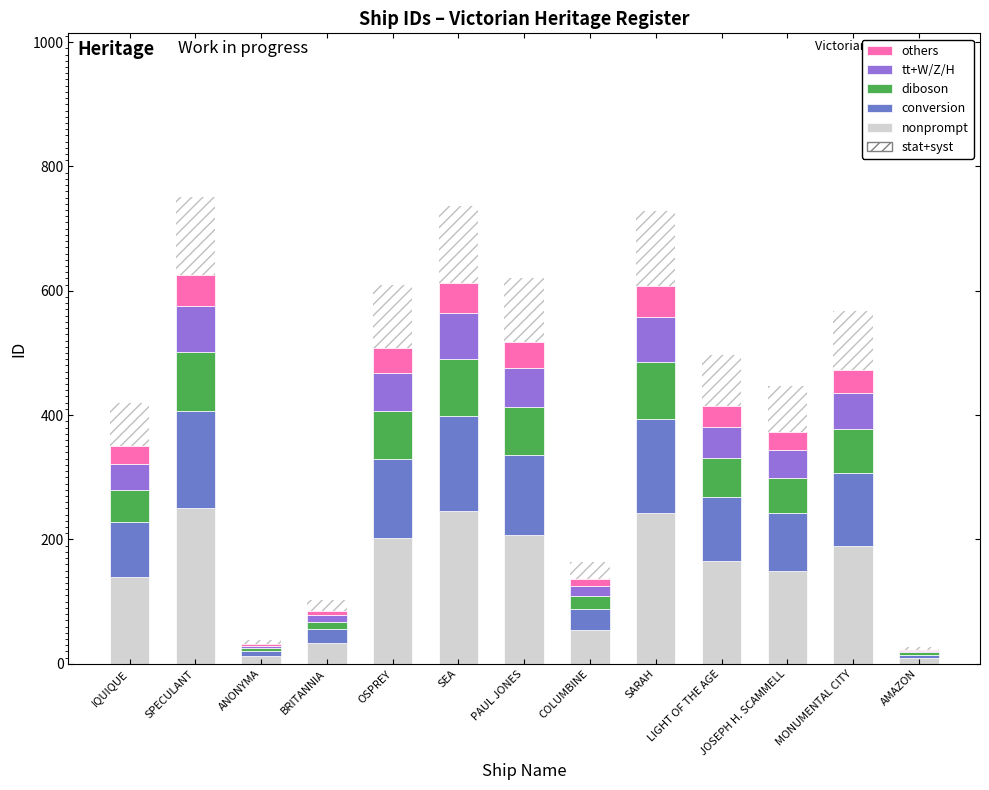

What is the difference between the second highest and minimum values in the nonprompt series?

236.0